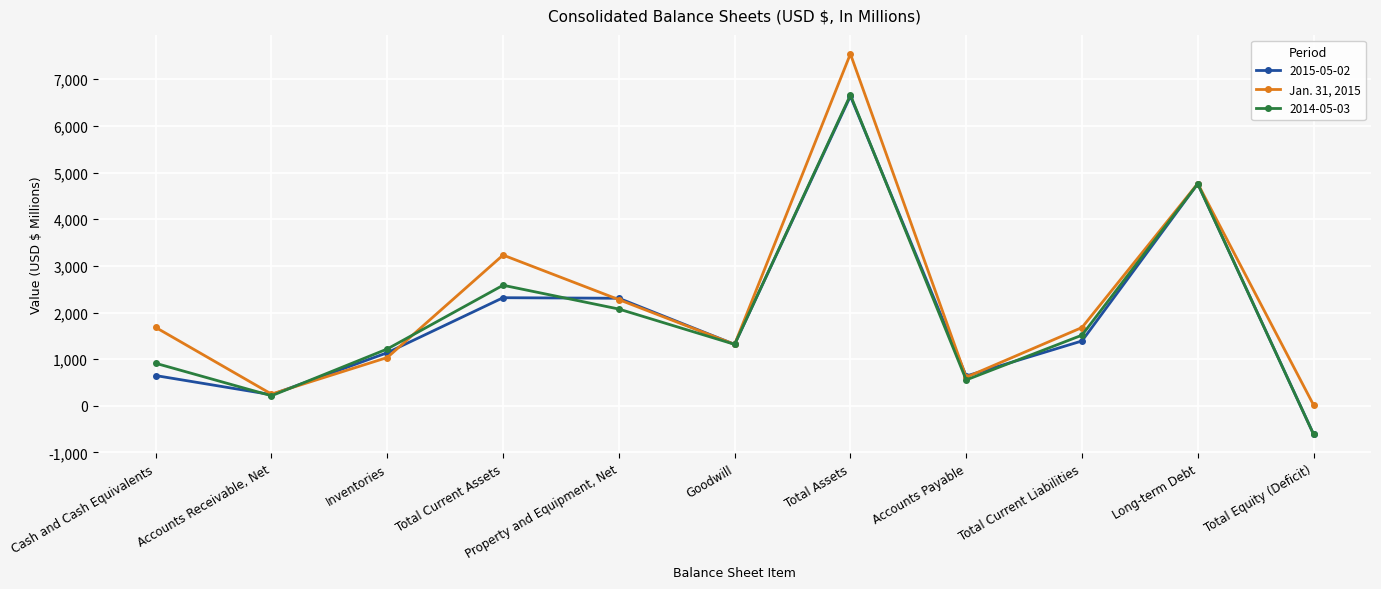

What is the spread (max minus min) of values at Long-term Debt?

7